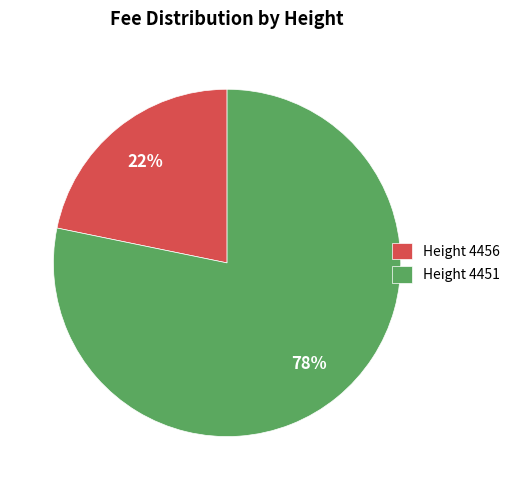

Which slice represents more than half of the pie?

Height 4451